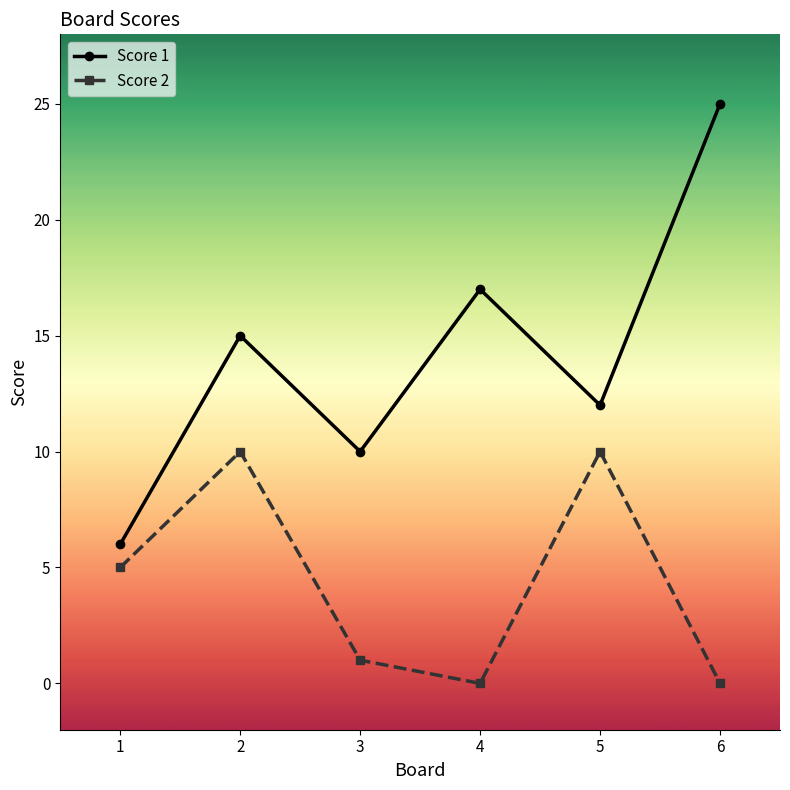

Which series changed the most between 3 and 5?

Score 2